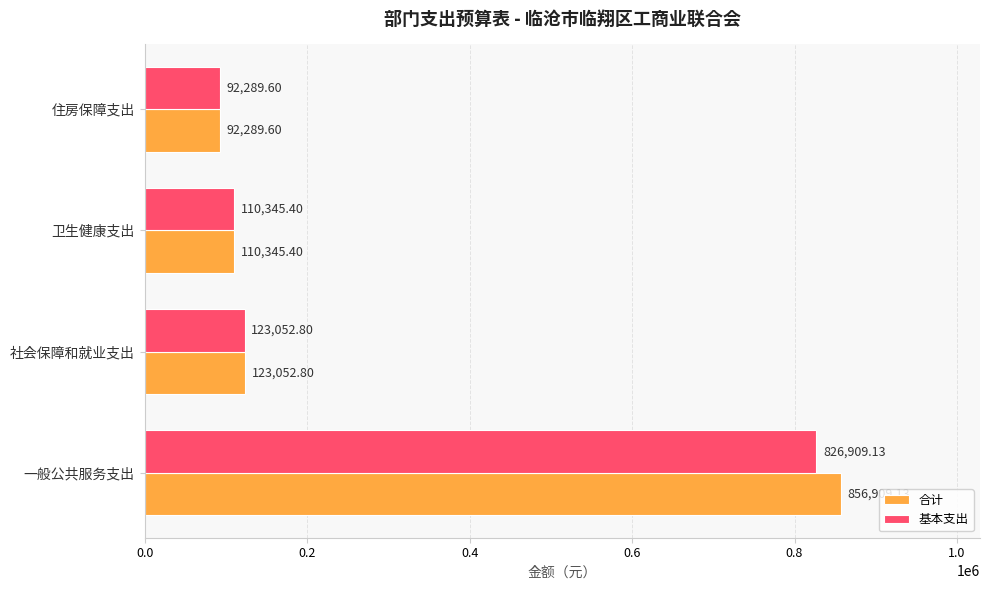

Which label corresponds to the largest value in the chart?

一般公共服务支出